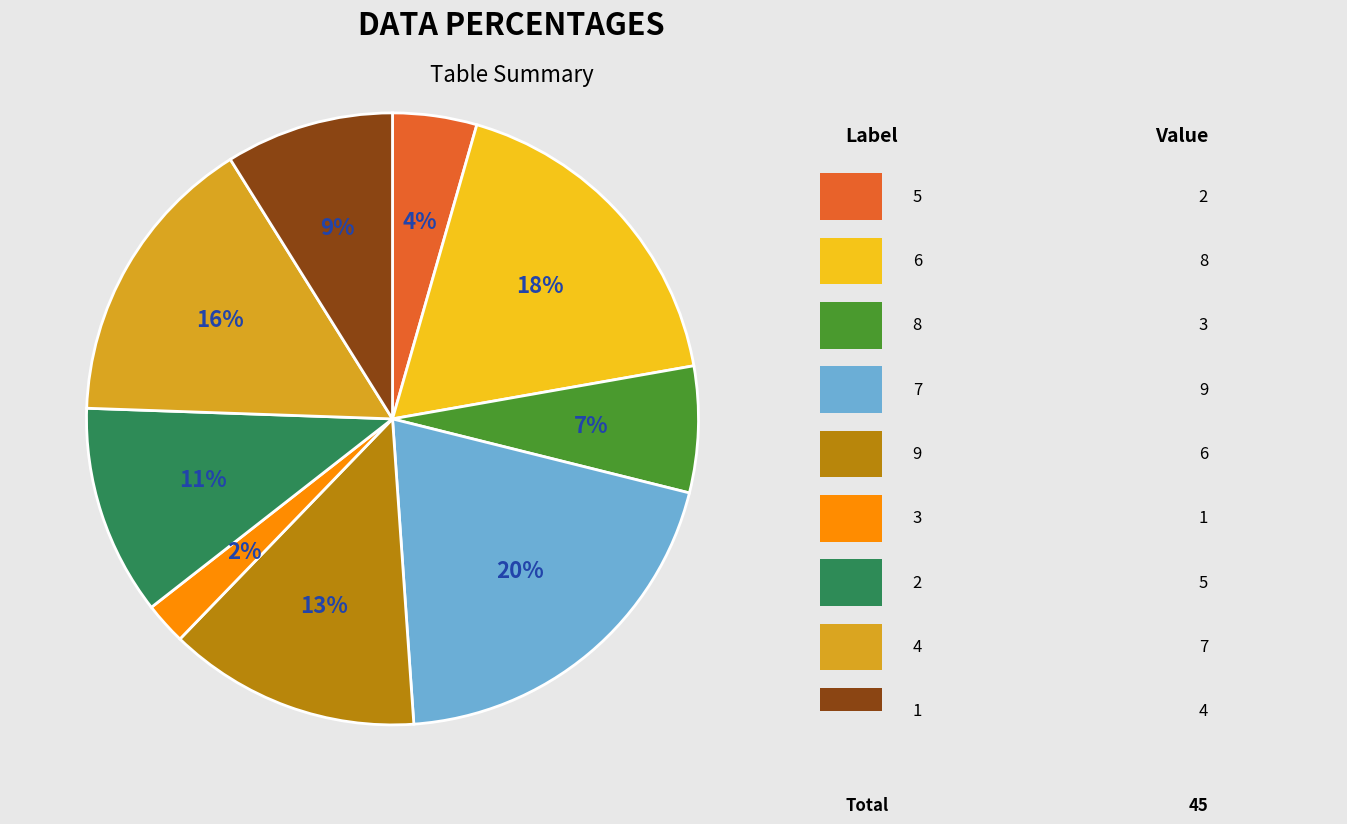

Does any single category account for the majority?

No